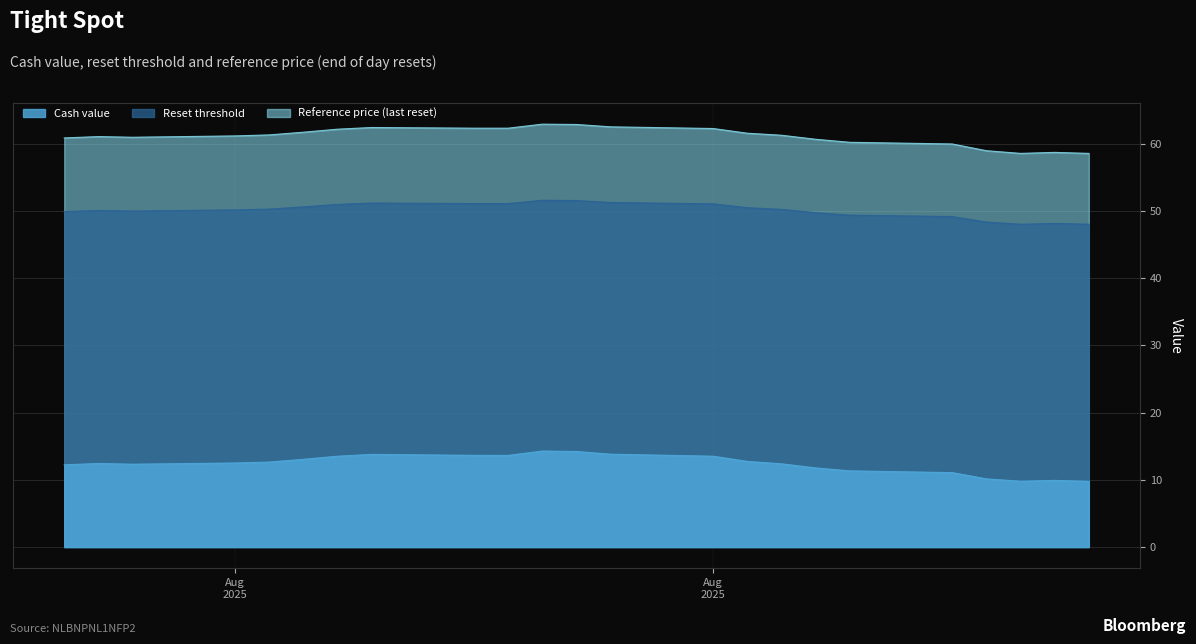

How many data points in Reference price (last reset) are above 61?

14